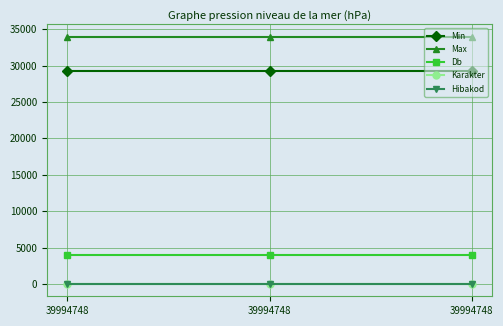

What are all the series names shown in the legend?

Min, Max, Db, Karakter, Hibakod